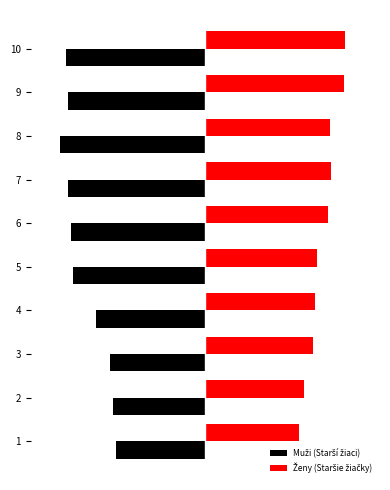

Reading left to right, what are all the values shown in this chart?

Muži (Starší žiaci): -6.1	-6.3	-6.6	-7.5	-9.1	-9.2	-9.4	-10.0	-9.4	-9.6
Ženy (Staršie žiačky): 6.4	6.8	7.4	7.5	7.7	8.4	8.6	8.5	9.5	9.6